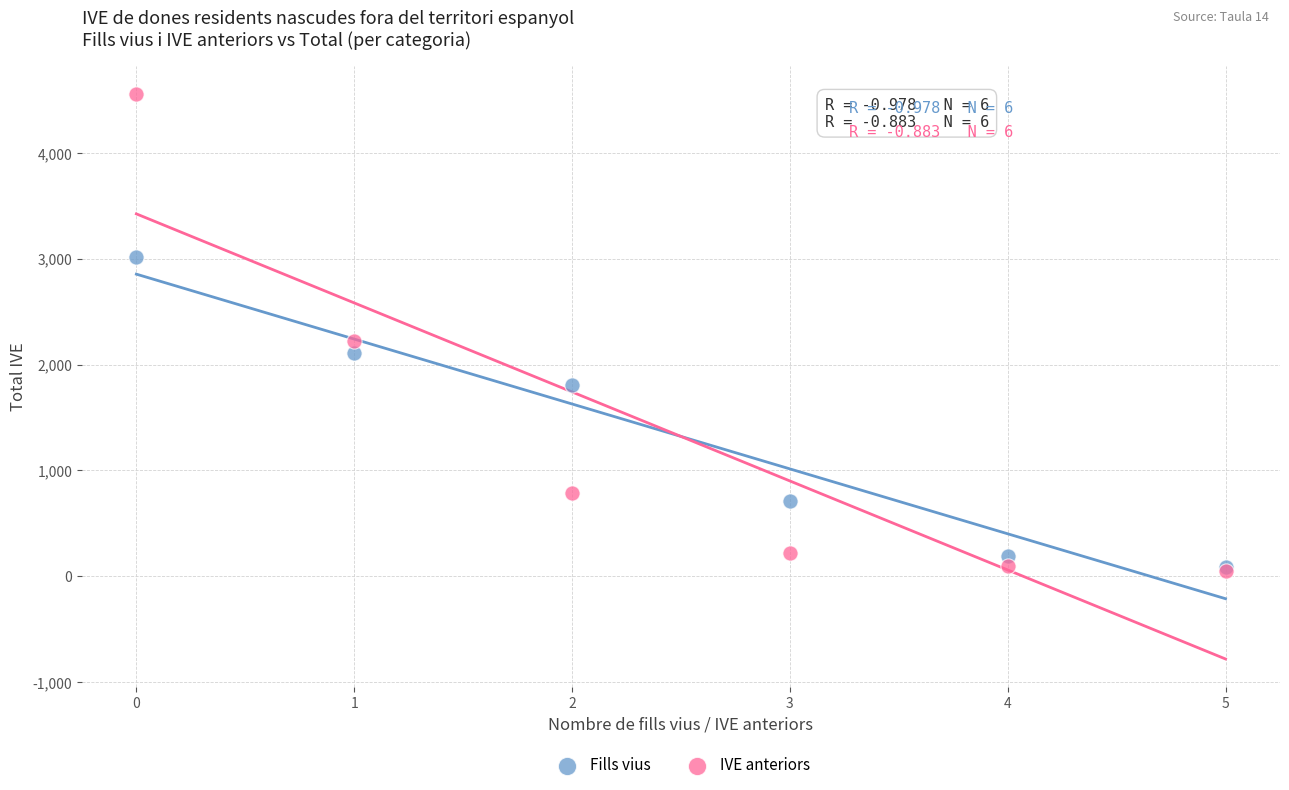

In the Fills vius series, what Y value is closest to 1551?

1811